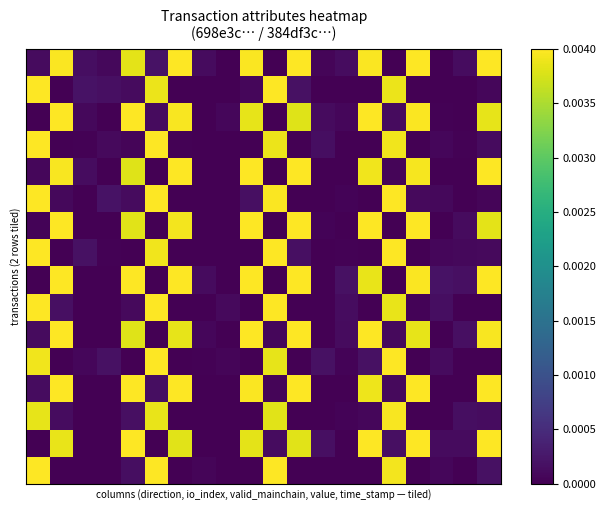

How many series are shown in this chart?

16